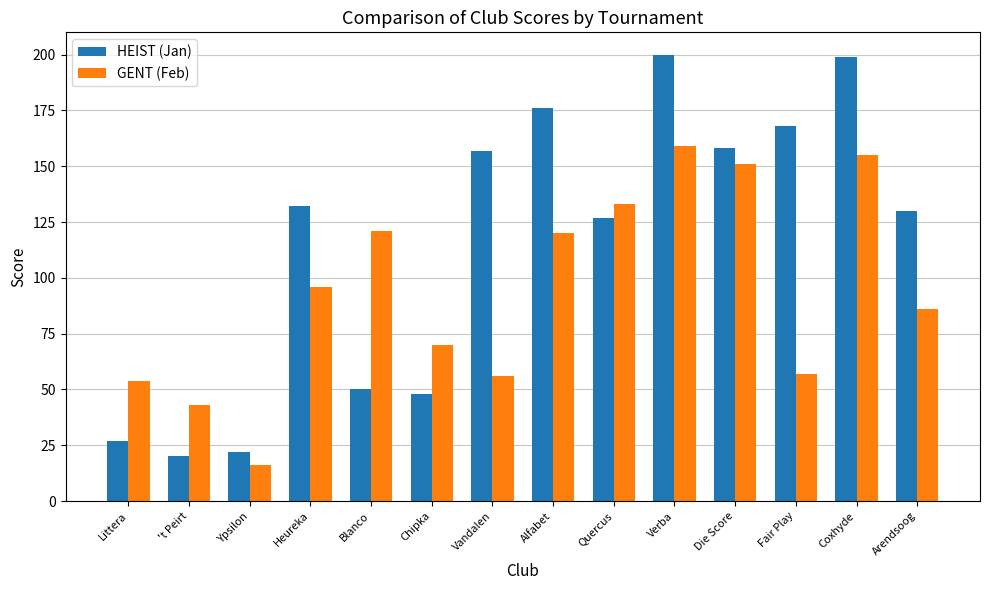

How many groups of bars are there?

14